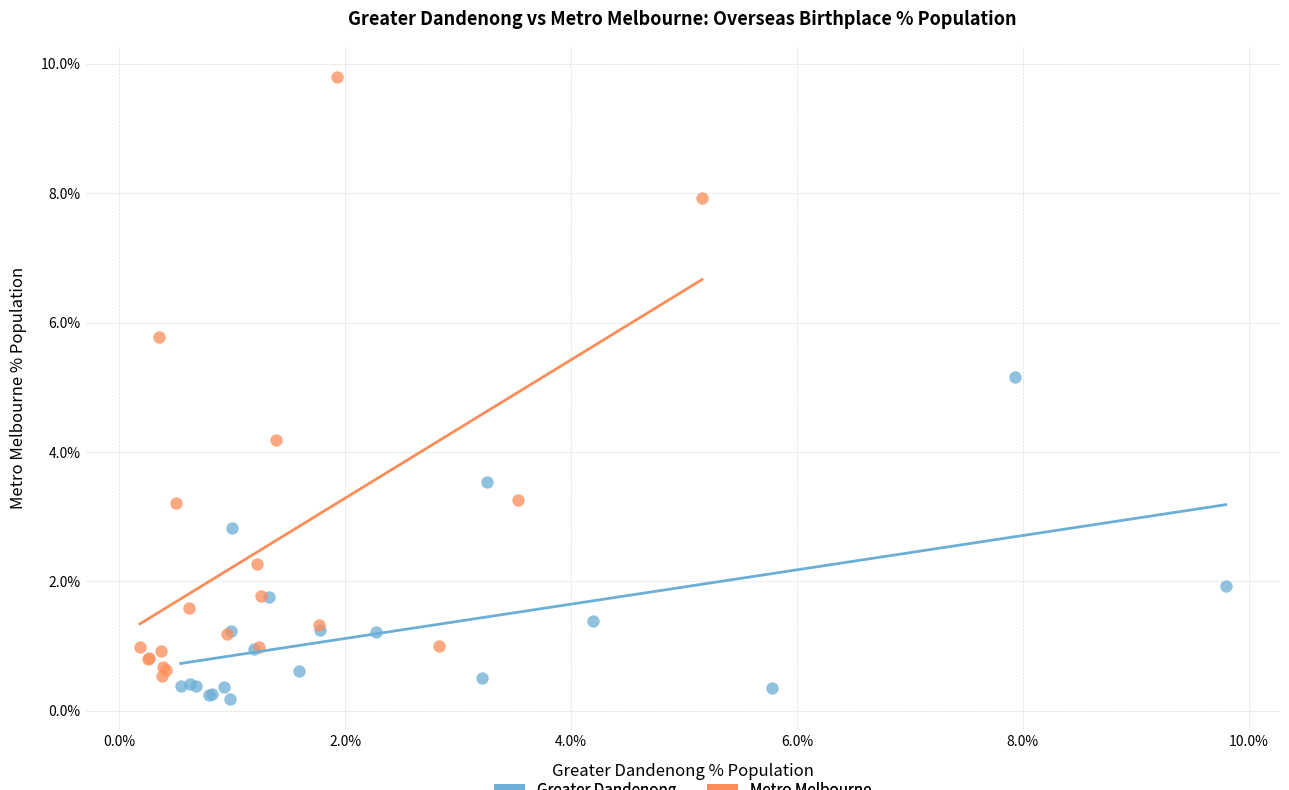

Which series has the widest spread of Y values?

Metro Melbourne